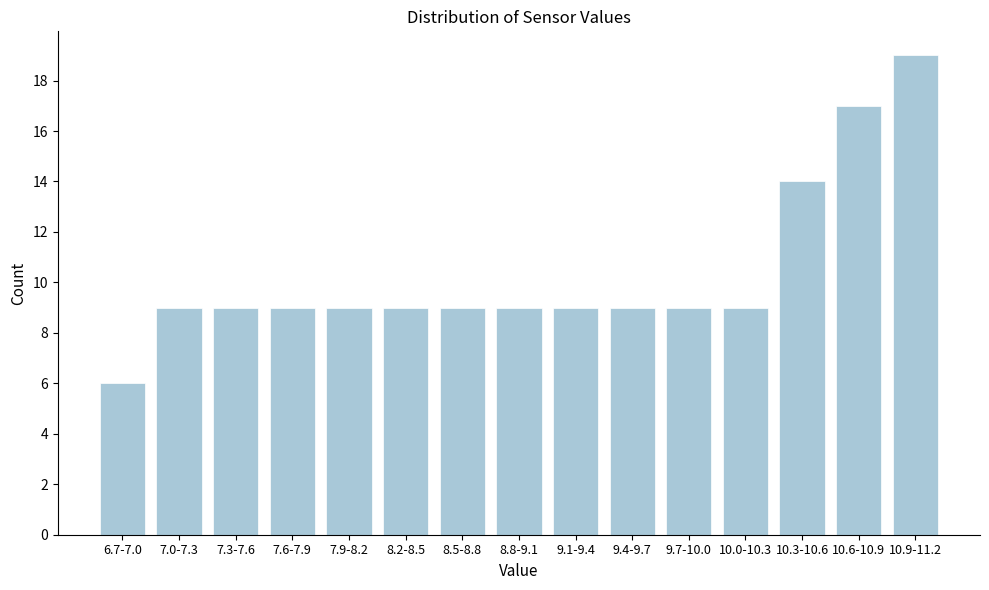

Reading left to right, list all the values displayed in this chart.

6.7-7.0=6	7.0-7.3=9	7.3-7.6=9	7.6-7.9=9	7.9-8.2=9	8.2-8.5=9	8.5-8.8=9	8.8-9.1=9	9.1-9.4=9	9.4-9.7=9	9.7-10.0=9	10.0-10.3=9	10.3-10.6=14	10.6-10.9=17	10.9-11.2=19